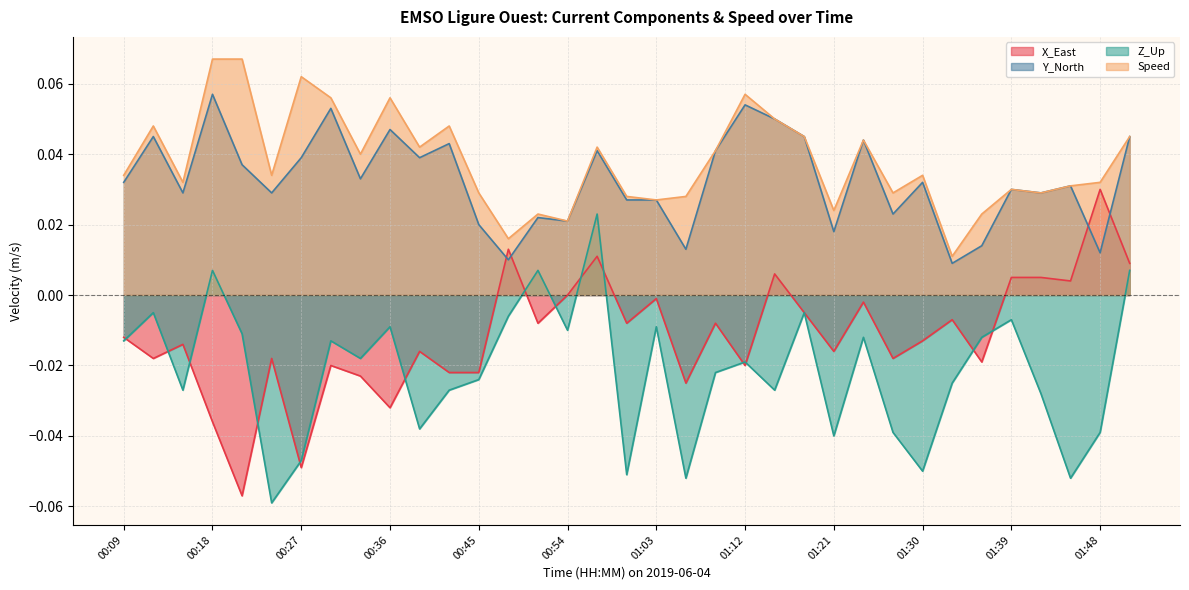

Rank the categories by Speed value from highest to lowest.

00:18, 00:21, 00:27, 01:12, 00:30, 00:36, 01:15, 00:12, 00:42, 01:18, 01:51, 01:24, 00:39, 00:57, 01:09, 00:33, 00:09, 00:24, 01:30, 00:15, 01:48, 01:45, 01:39, 00:45, 01:27, 01:42, 01:00, 01:06, 01:03, 01:21, 00:51, 01:36, 00:54, 00:48, 01:33